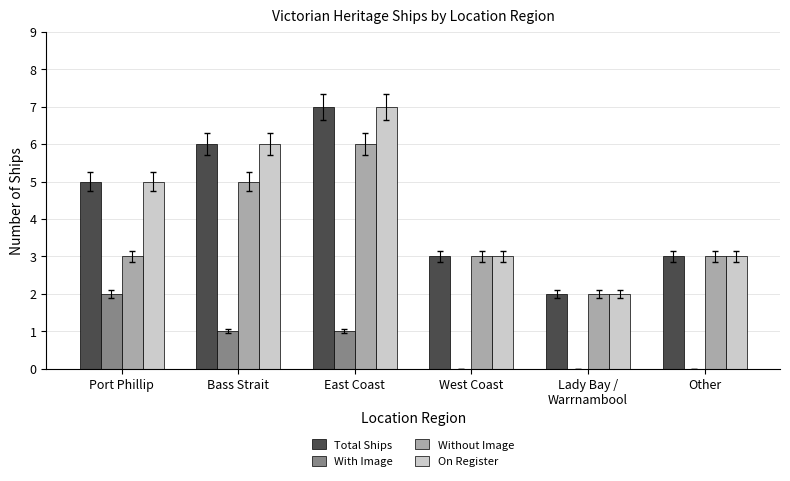

What is the sum of the Without Image values at West Coast and East Coast?

9